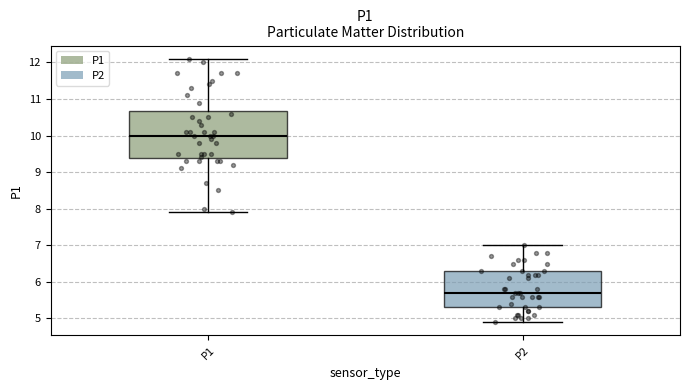

Which box has the lowest median line?

P2